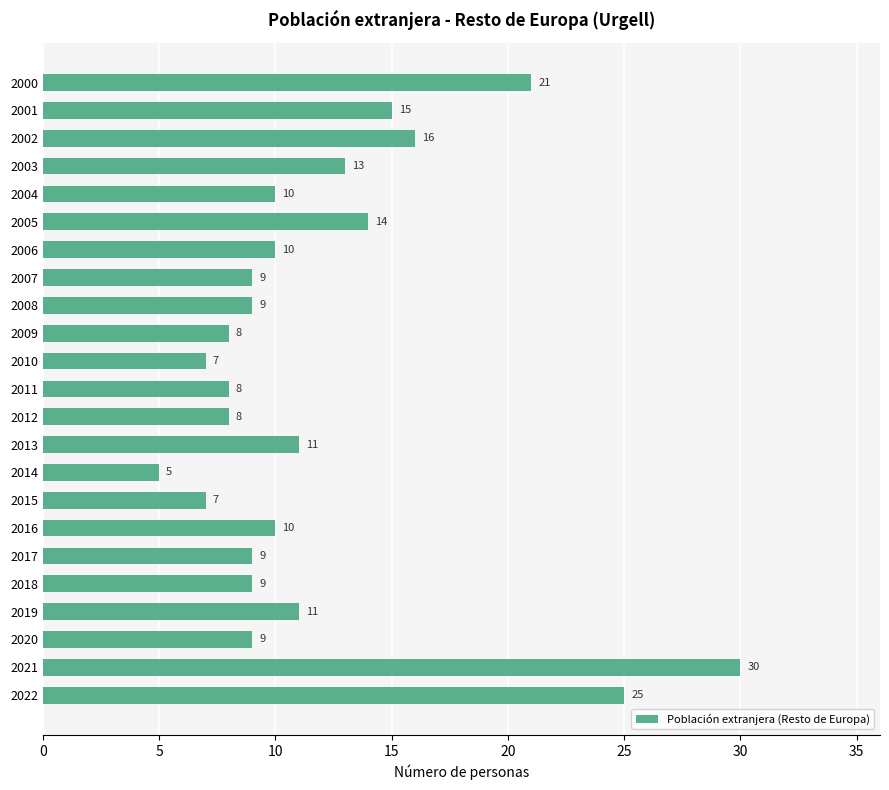

How many bars are there in total?

23